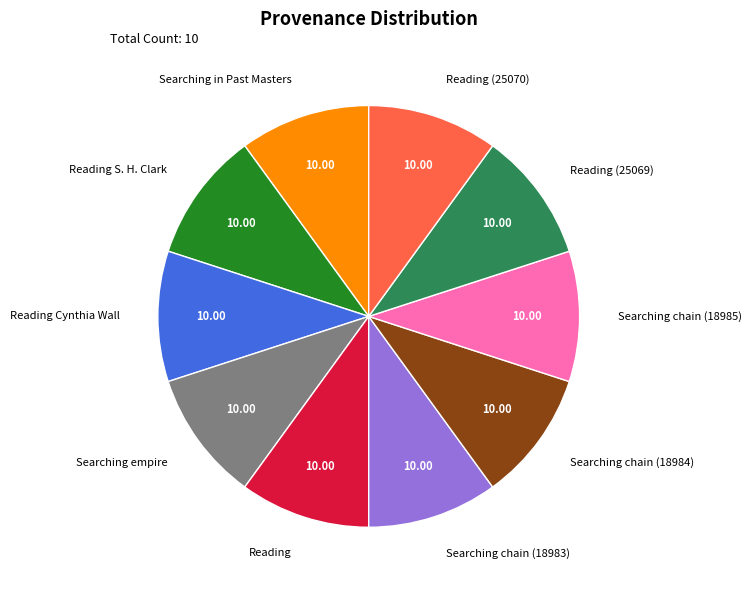

Count the number of slices in the pie.

10